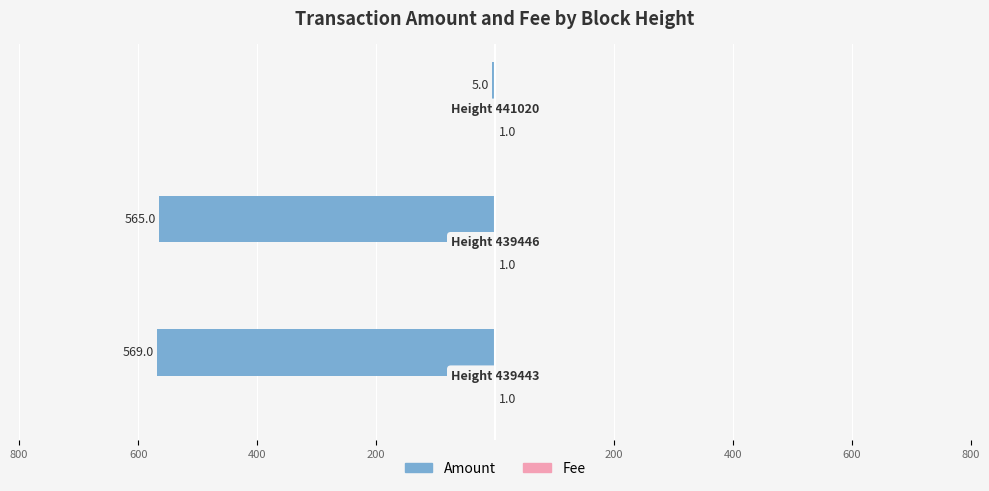

What are all the series names shown in the legend?

Amount, Fee